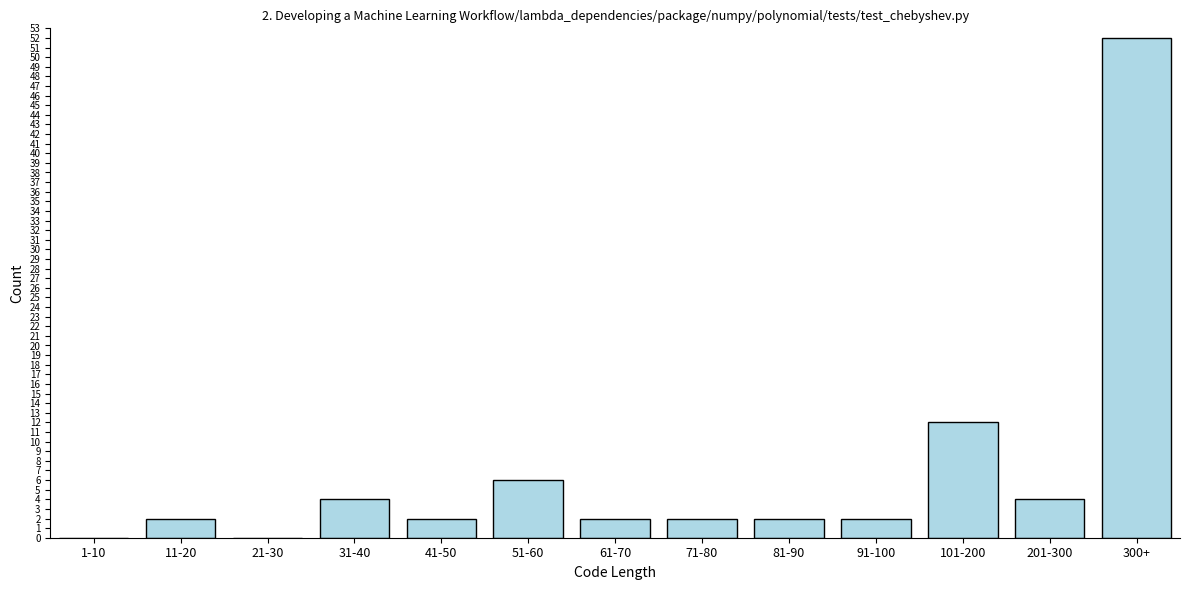

Reading left to right, what are all the values shown in this chart?

1-10=0	11-20=2	21-30=0	31-40=4	41-50=2	51-60=6	61-70=2	71-80=2	81-90=2	91-100=2	101-200=12	201-300=4	300+=52